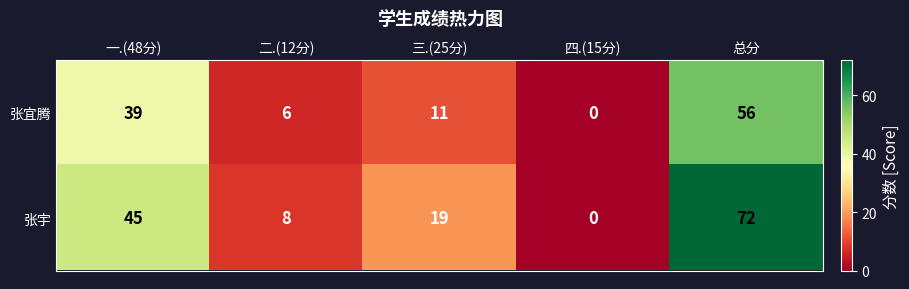

How many data points does each series have?

5